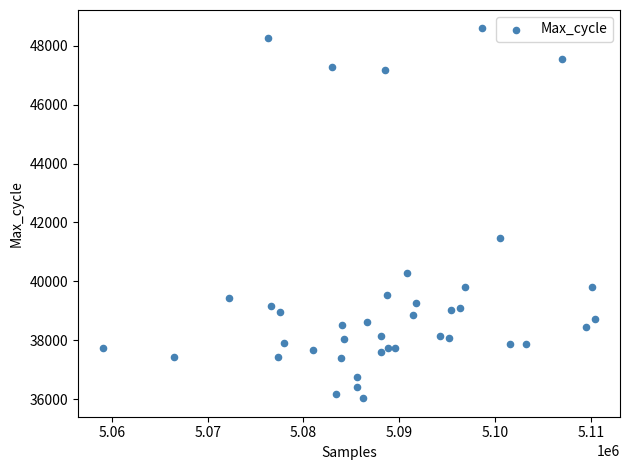

What Y value in the scatter plot is closest to 42310?

41471